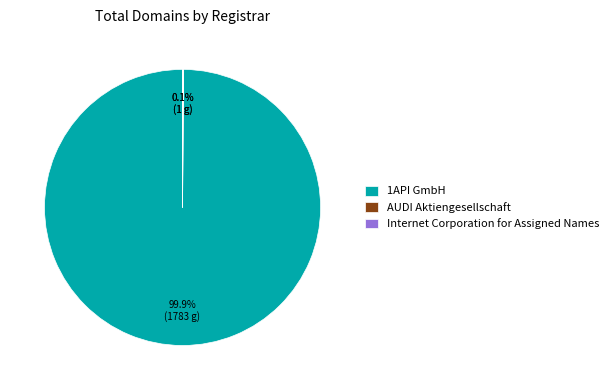

Does any single category account for the majority?

Yes